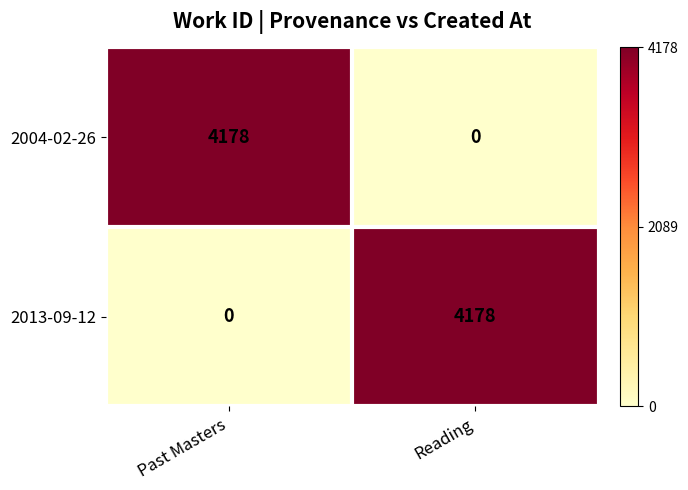

The 2013-09-12 series shows 4178 at Reading. True or false?

True